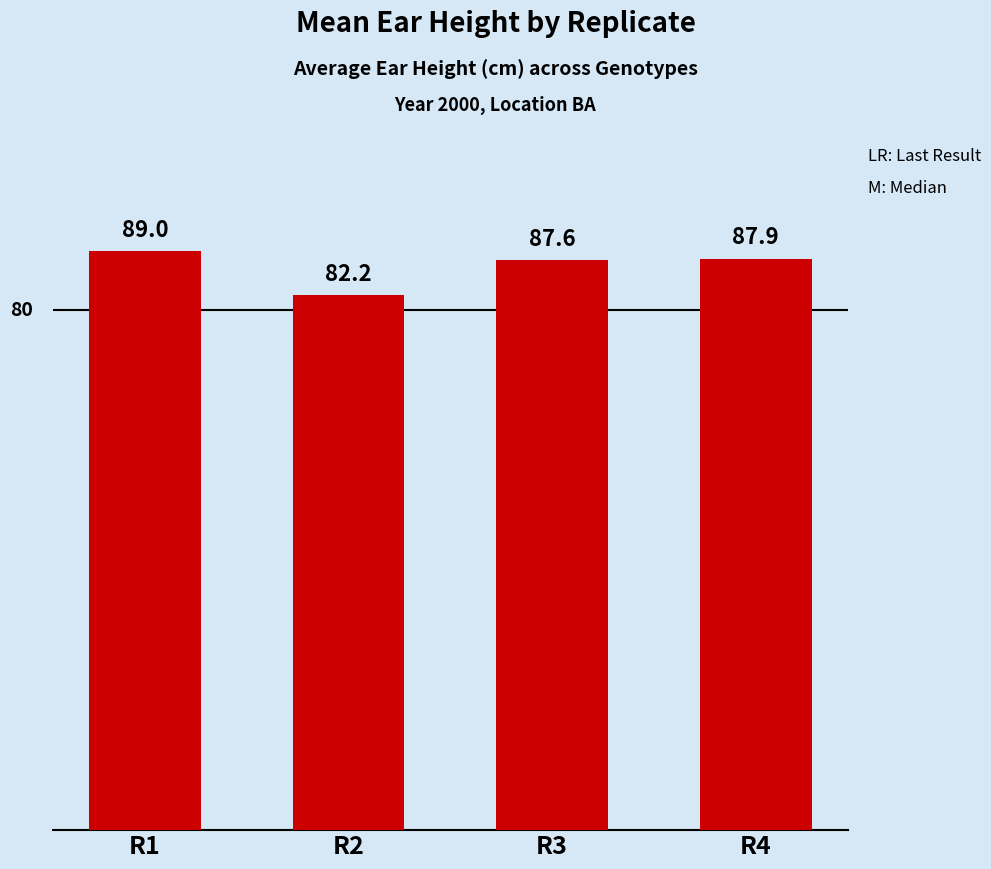

At which label is the value closest to 85?

R3